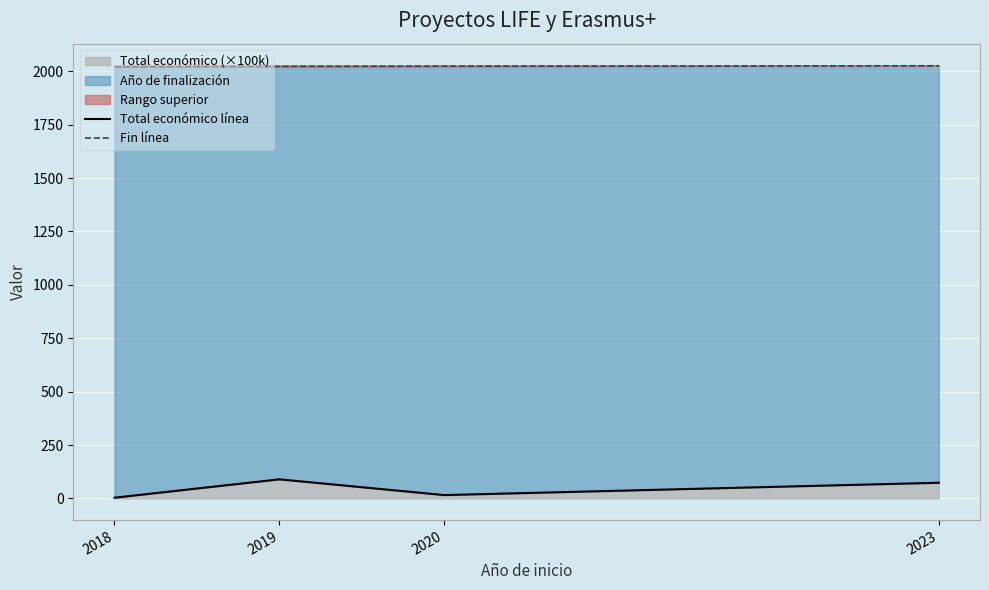

True or false: Fin línea and Total económico línea intersect in this chart.

False